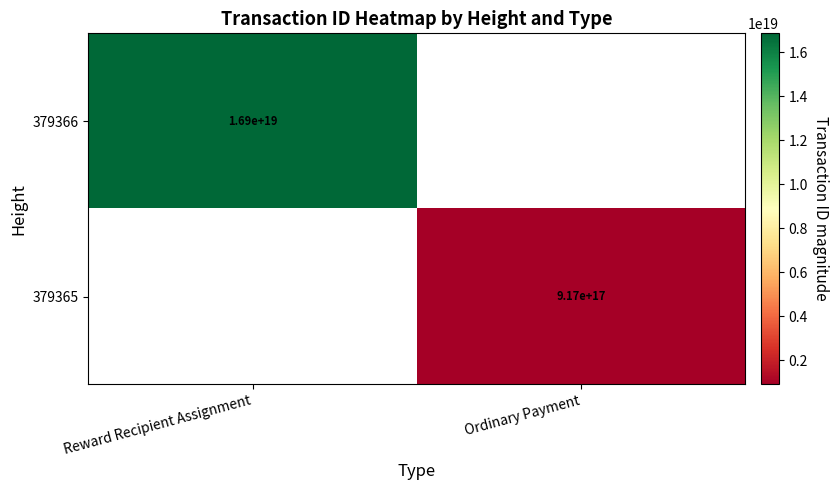

Is the value of 379365 at Ordinary Payment greater than the value of 379366 at Reward Recipient Assignment?

No